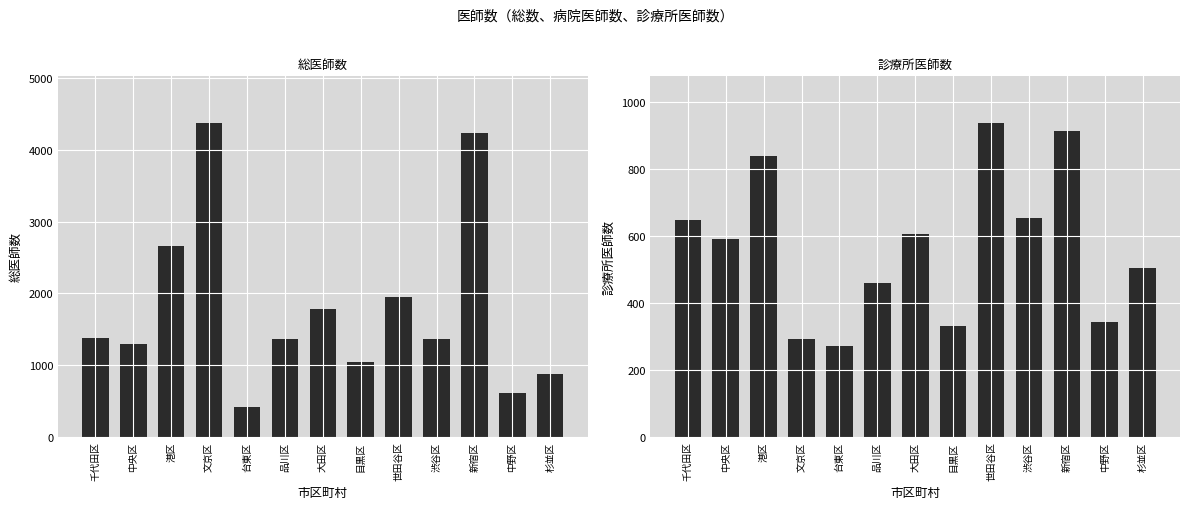

True or false: 診療所医師数 has a value of 159 at 目黒区.

False